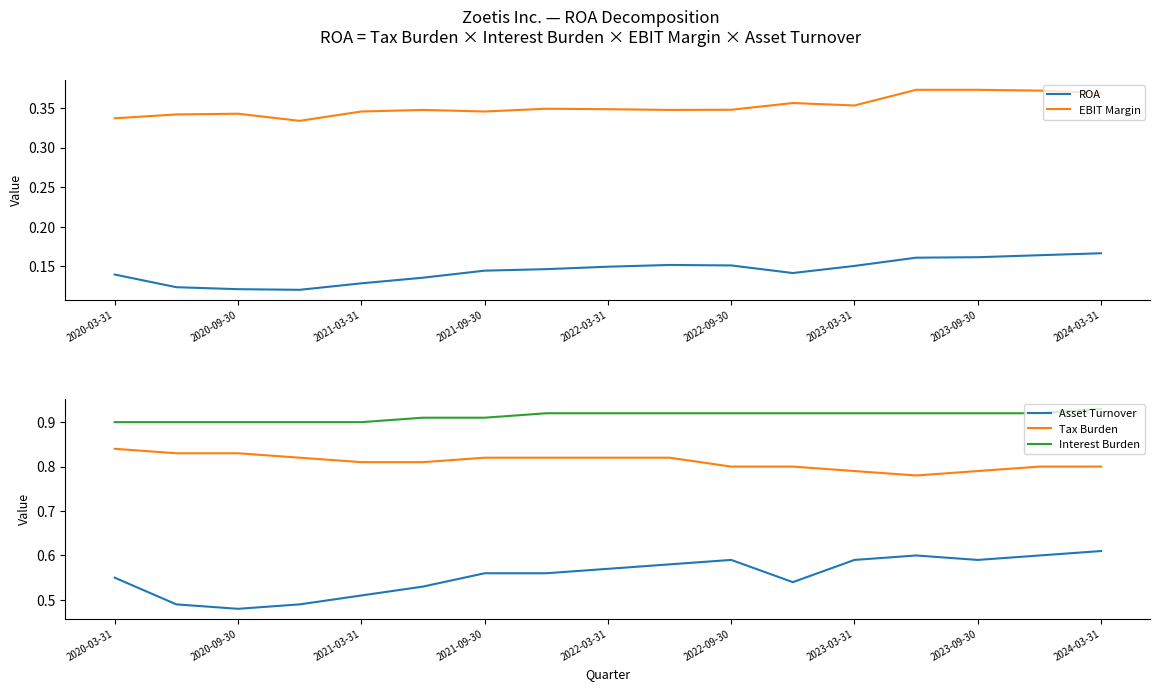

Which category has the highest value in the Interest Burden series?

2024-03-31